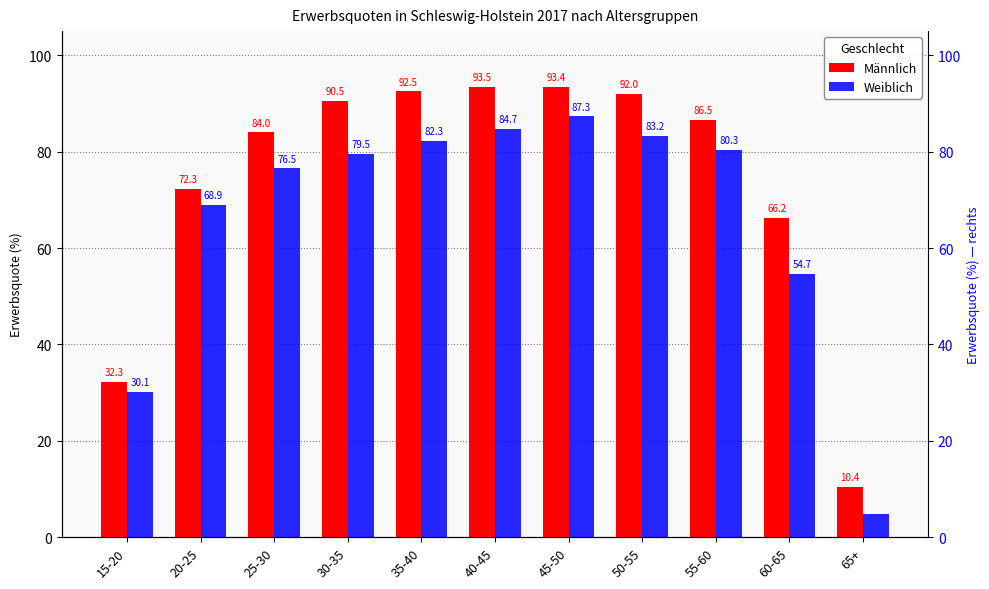

Does the chart contain any negative values?

No